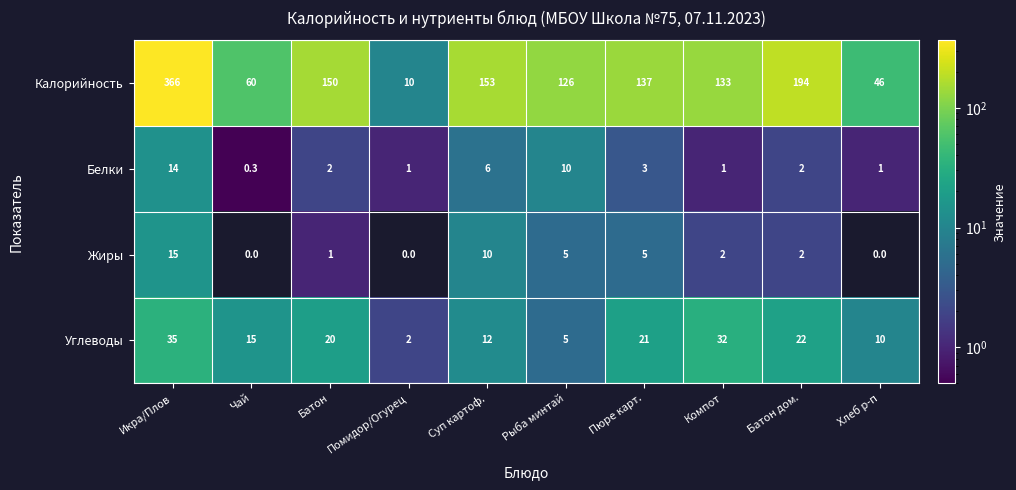

What is the difference between the maximum and second lowest values in the Жиры series?

15.0